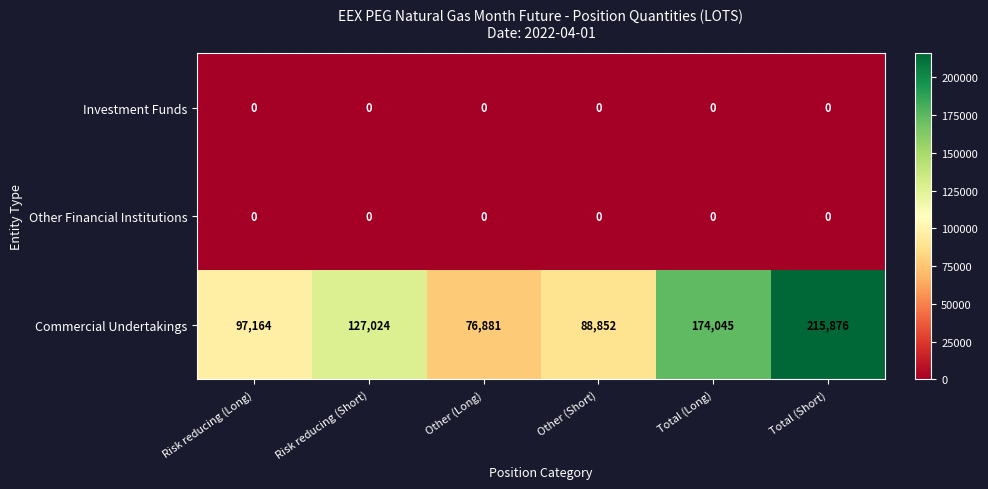

Reading left to right, list all the values displayed in this chart.

Investment Funds: Risk reducing (Long)=0	Risk reducing (Short)=0	Other (Long)=0	Other (Short)=0	Total (Long)=0	Total (Short)=0
Other Financial Institutions: Risk reducing (Long)=0	Risk reducing (Short)=0	Other (Long)=0	Other (Short)=0	Total (Long)=0	Total (Short)=0
Commercial Undertakings: Risk reducing (Long)=97164	Risk reducing (Short)=127024	Other (Long)=76881	Other (Short)=88852	Total (Long)=174045	Total (Short)=215876